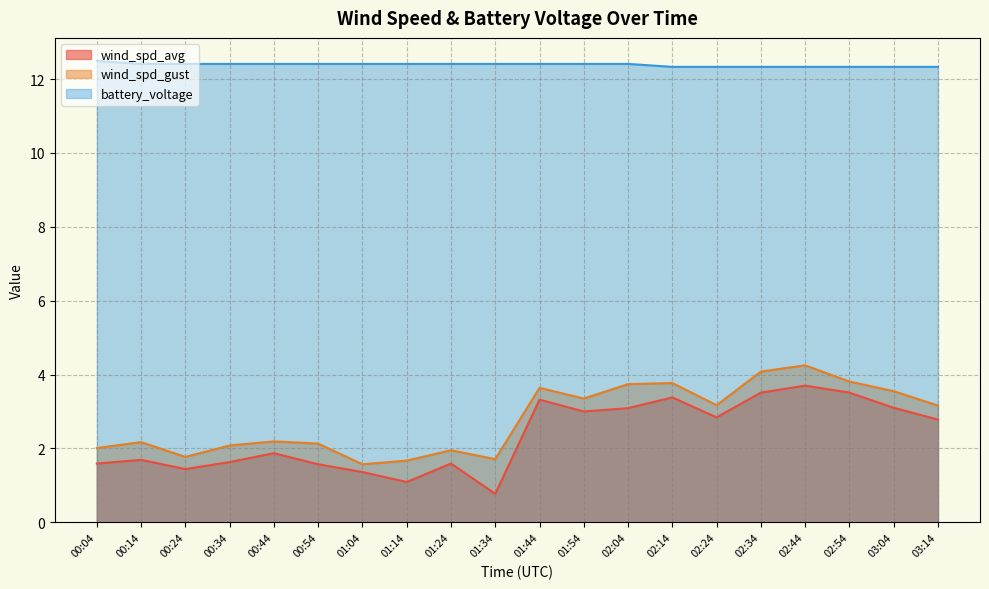

In wind_spd_avg, how many points are higher than both neighbors (excluding endpoints)?

6